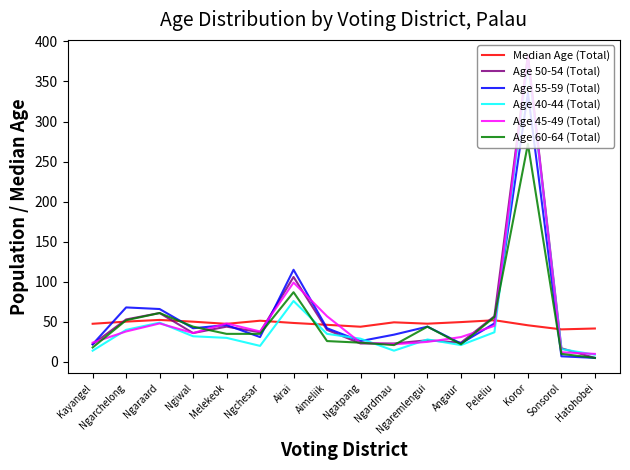

What is the sum of all Age 60-64 (Total) values?

812.0